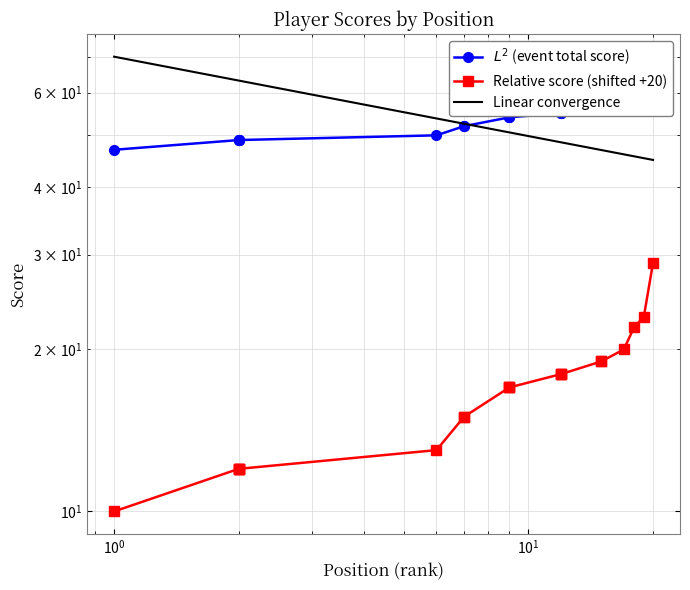

What is the sum of all event_total_score values?

338